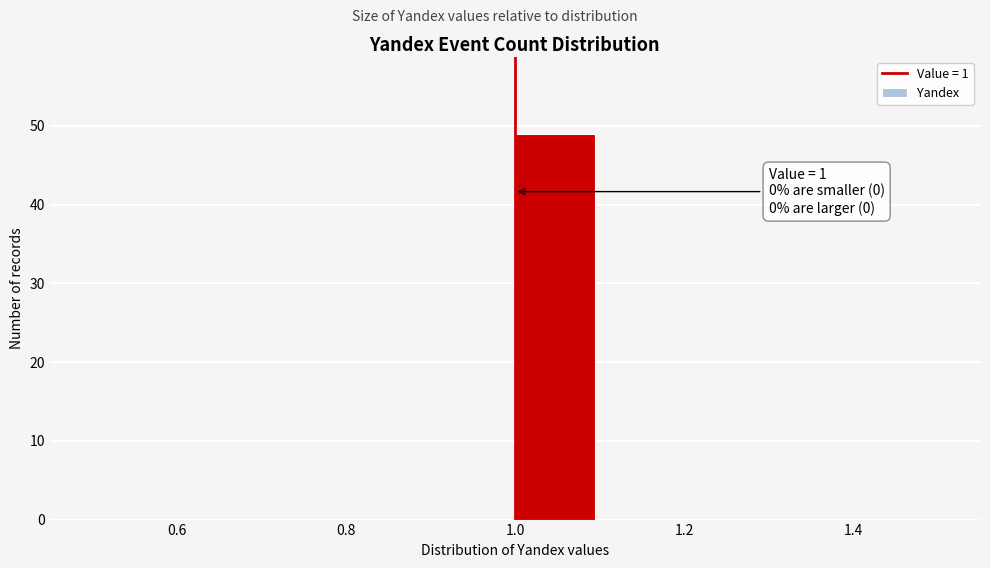

Over which range of the x-axis is the bar tallest?

1.0 to 1.1